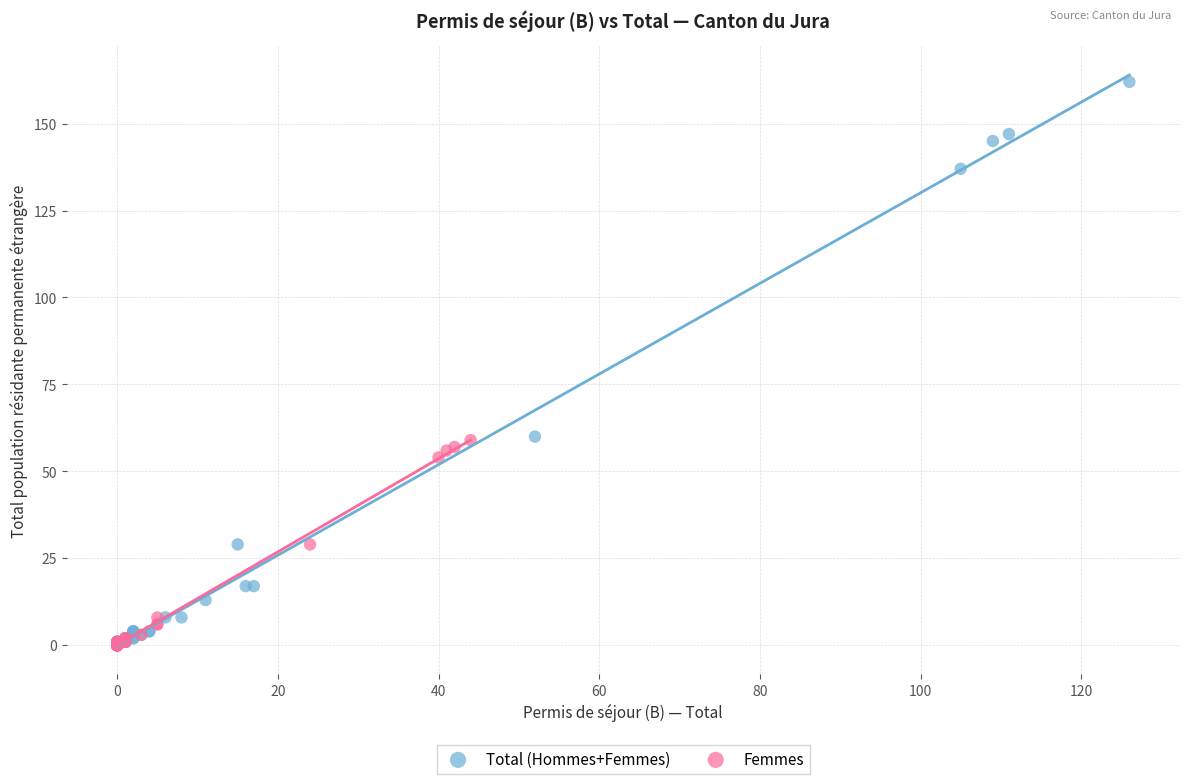

Which series has the largest Y range (max minus min)?

Total (Hommes+Femmes)